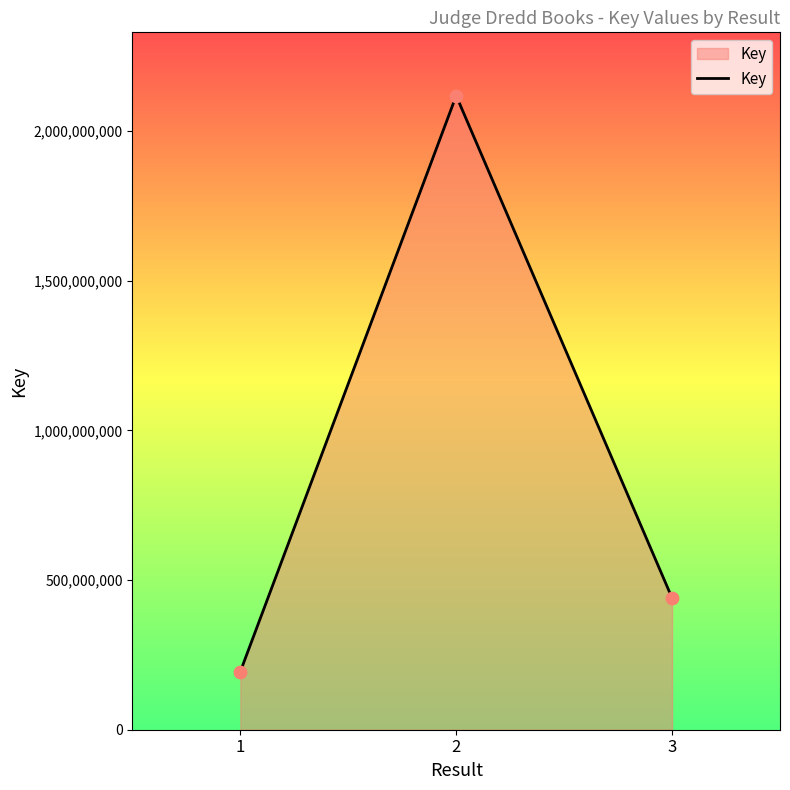

What is the change in value from 1 to 3?

+245859757